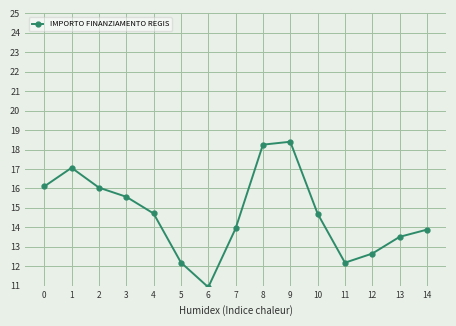

What is the ratio of the value at 1 to the value at 5?

1.4